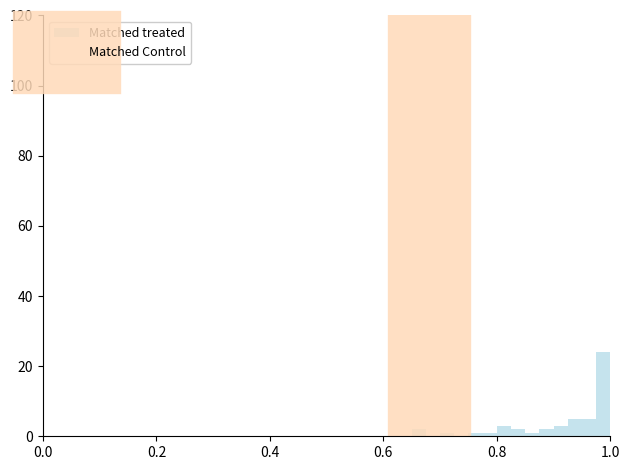

Read against the x-axis, roughly where is the centre of the tallest bar?

0.98